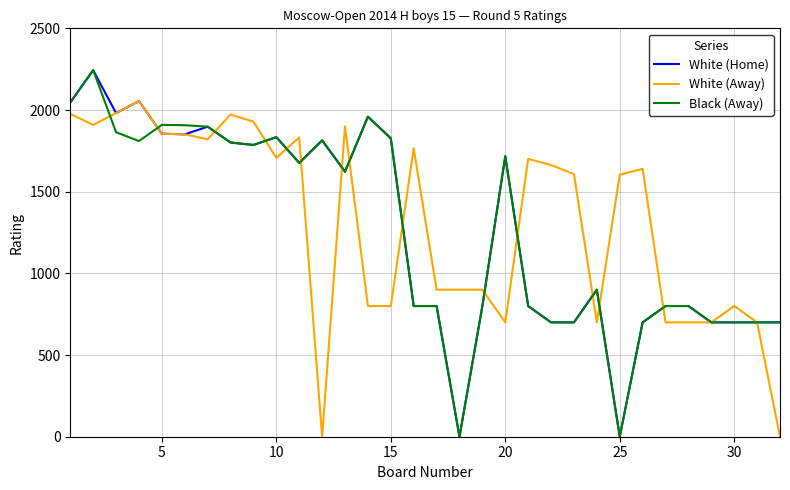

Does the chart display data point markers on the line(s)?

No